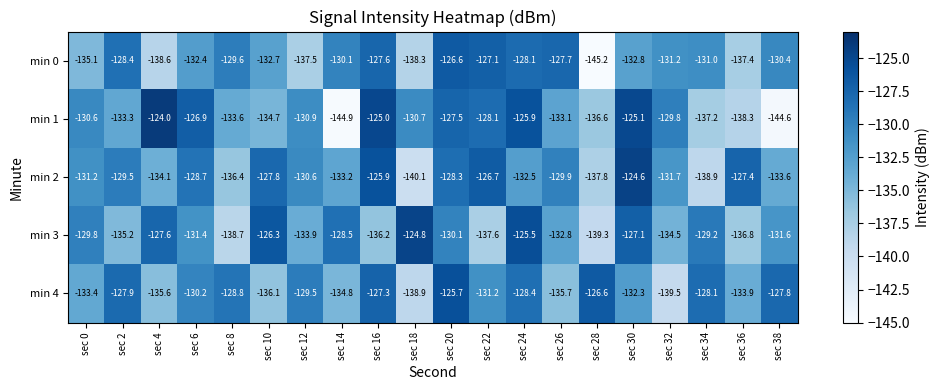

What is the difference between the min 3 values at sec 36 and sec 32?

2.3